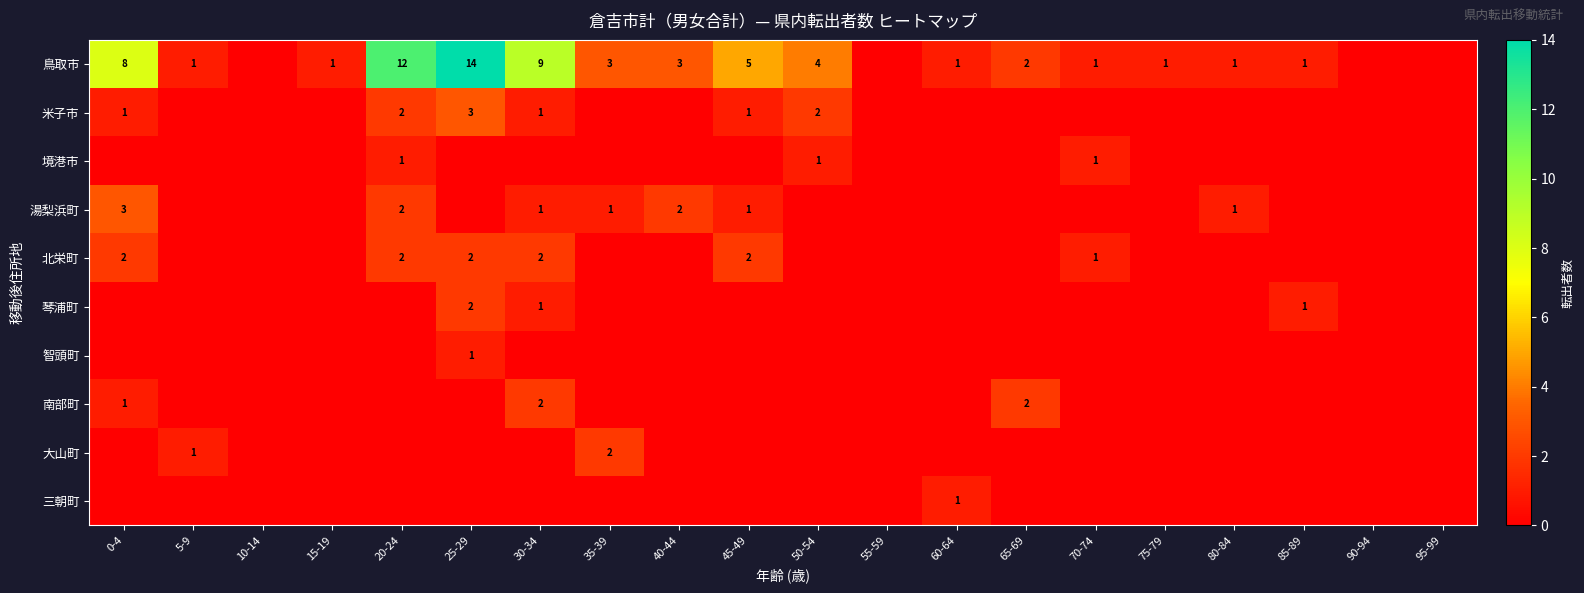

The value of 北栄町 at 70-74 is 1. True or false?

True